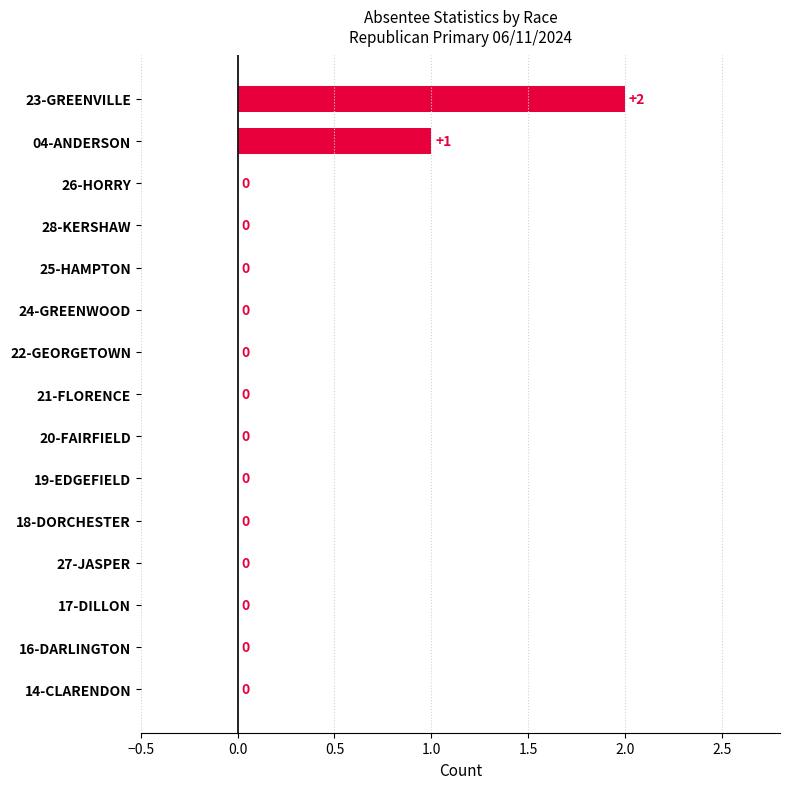

How many data points does each series have?

15